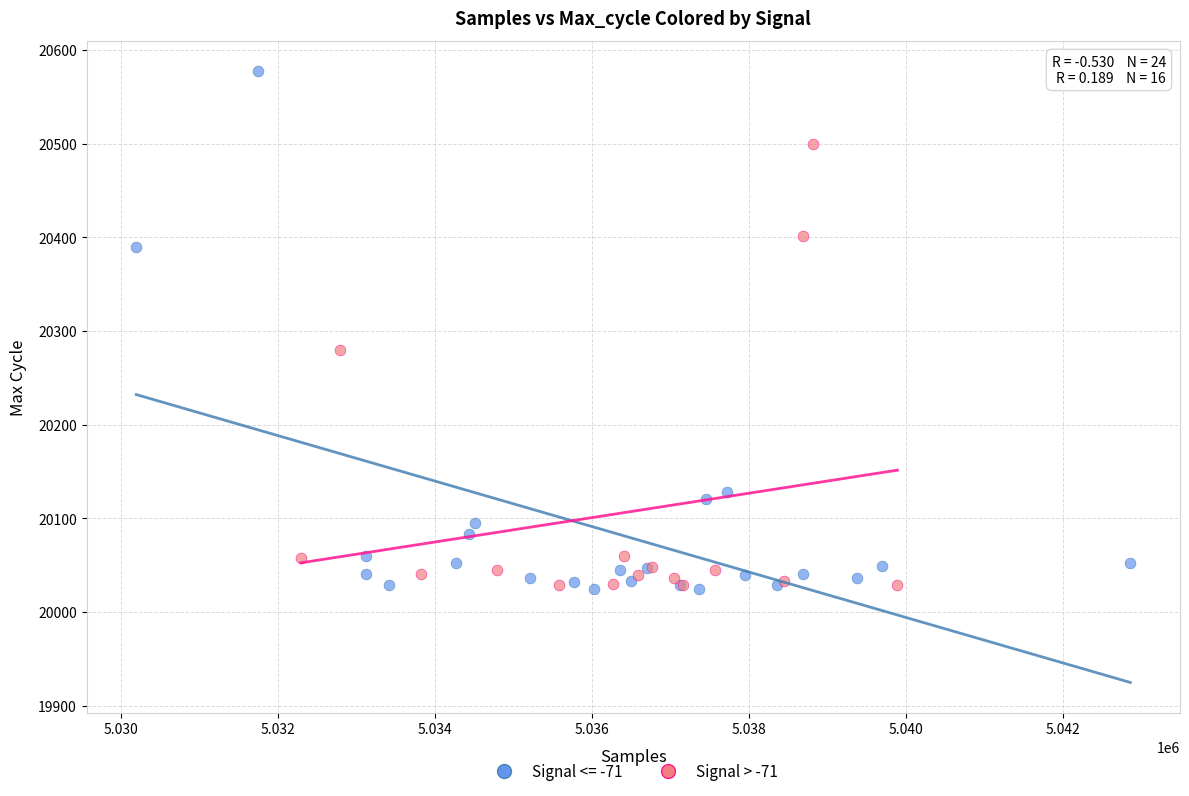

Which series has the largest Y range (max minus min)?

Signal <= -71